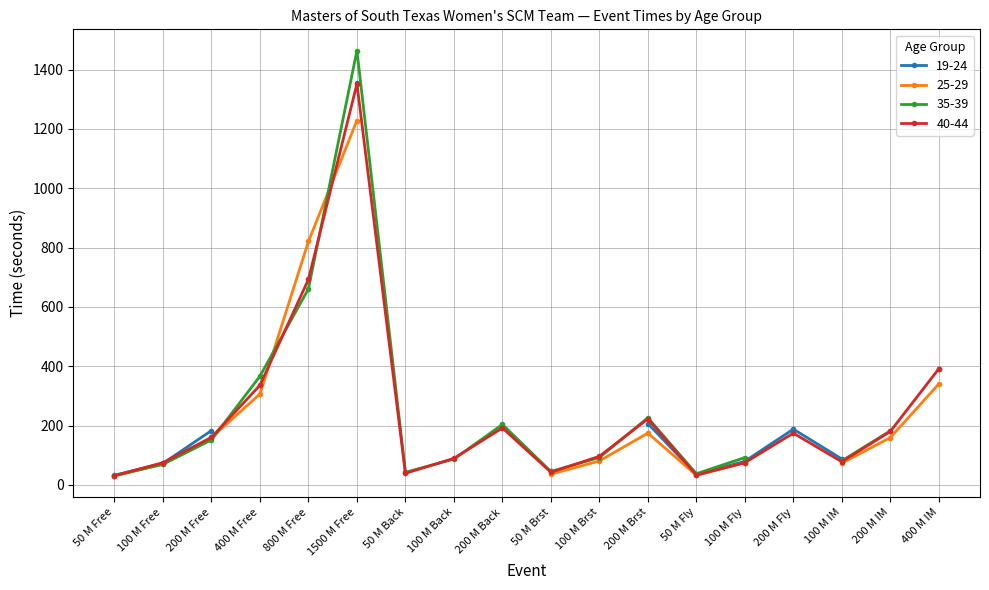

At which category does 40-44 reach its first local peak?

1500 M Free